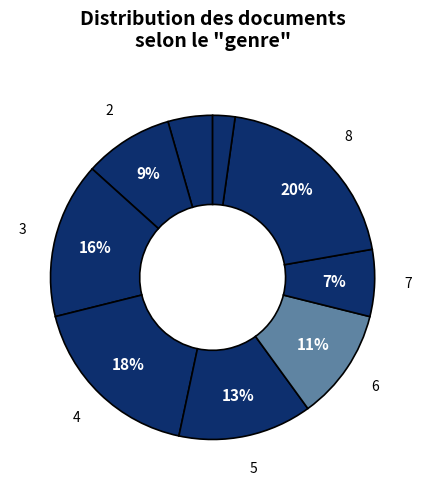

Which category has the smallest portion of the pie?

9